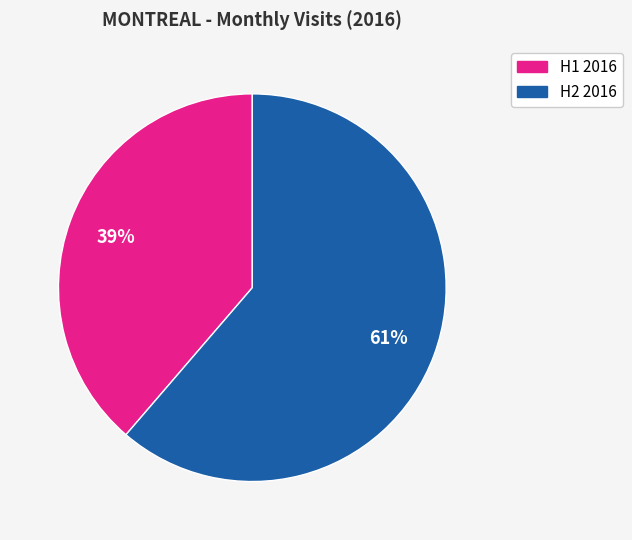

Which slice is the smallest?

H1 2016